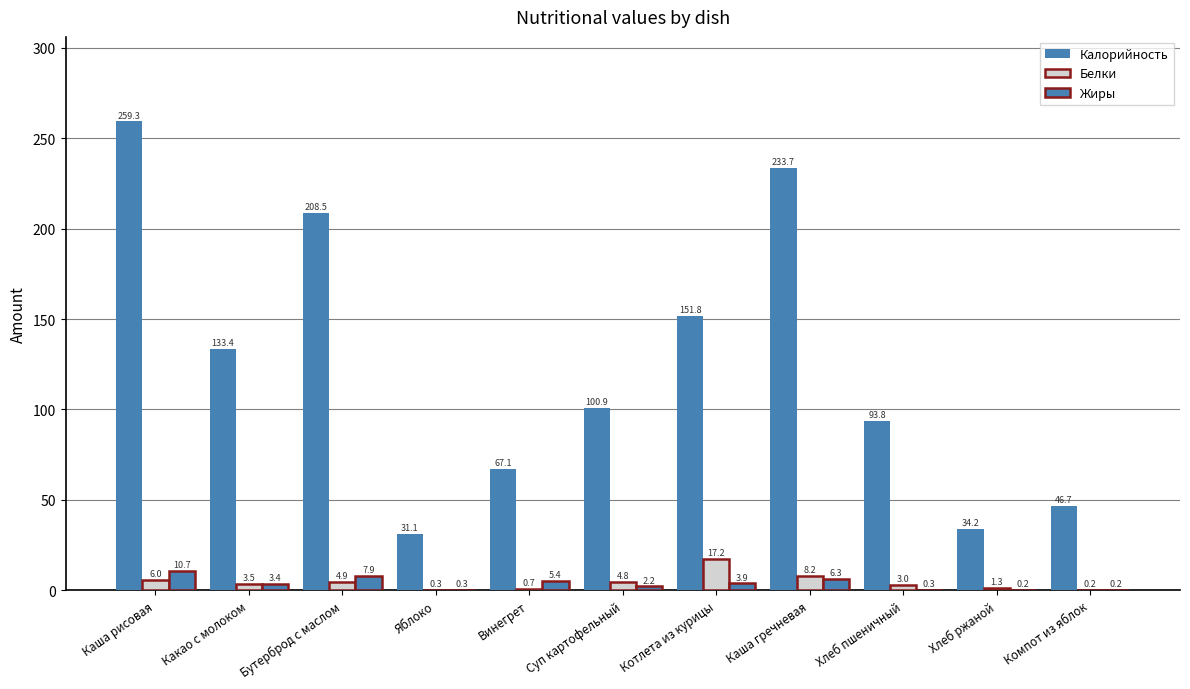

How many categories are shown in the chart?

11